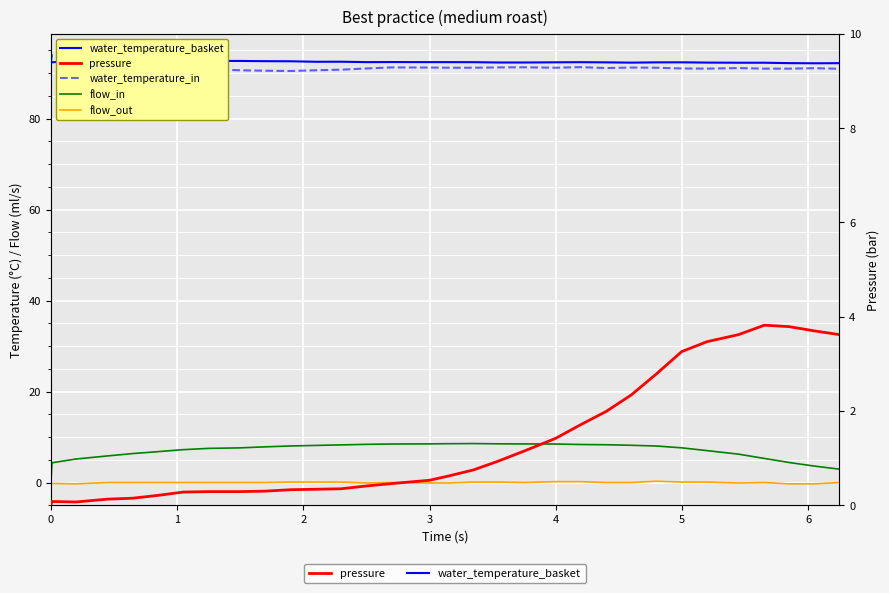

Count the water_temperature_basket values in the range 92 to 93.

32